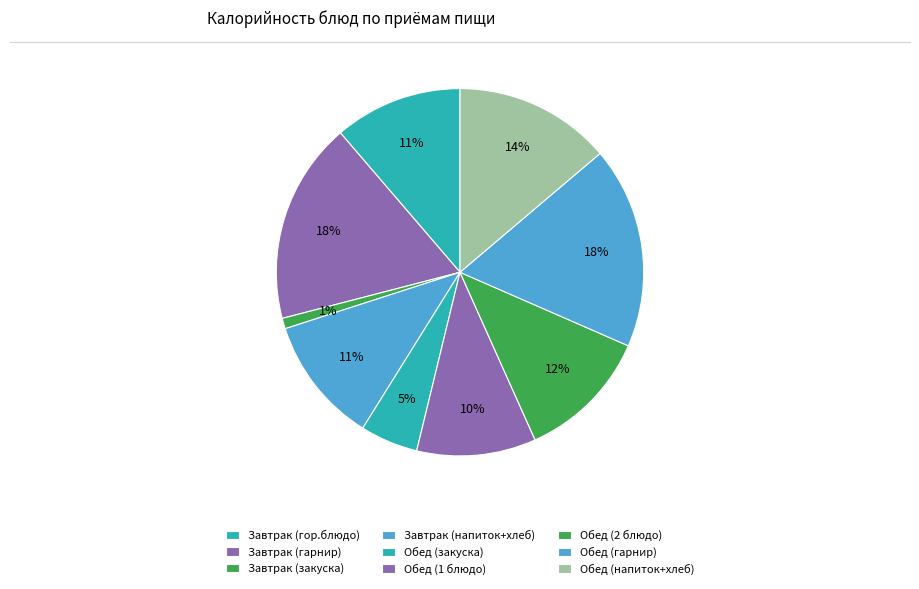

How many slices are in this pie chart?

9